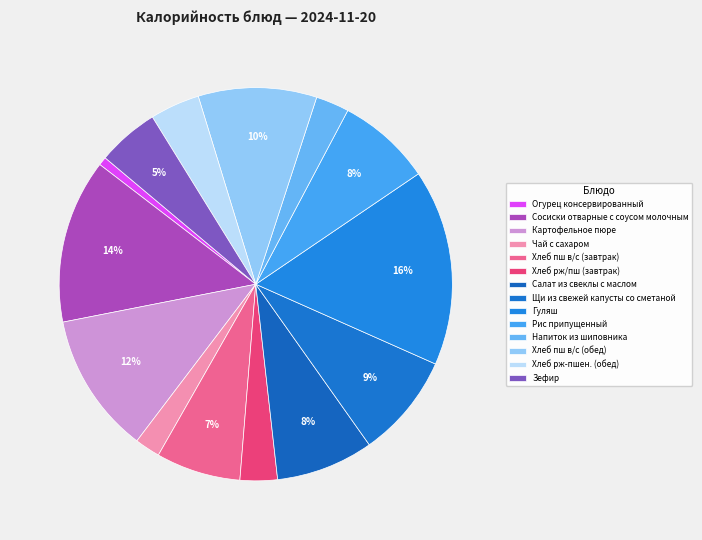

Count the number of slices in the pie.

14